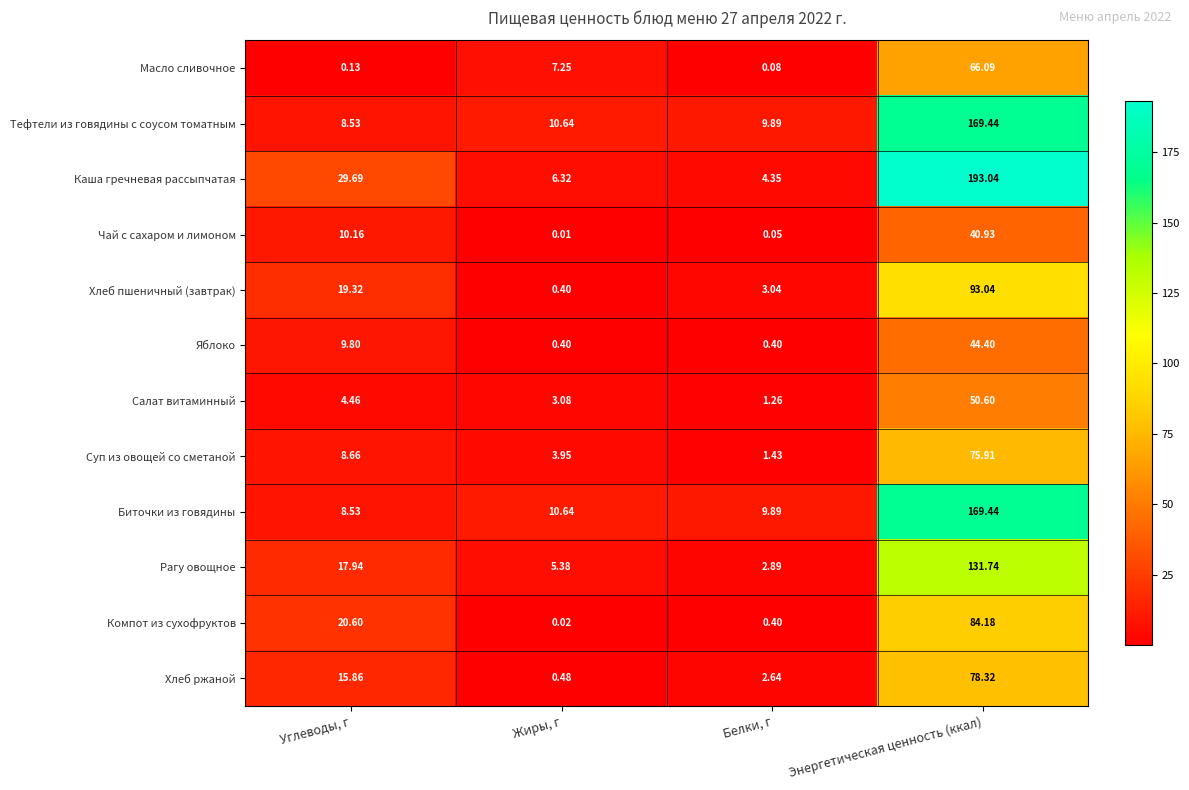

Which series has the largest total across all categories?

Каша гречневая рассыпчатая